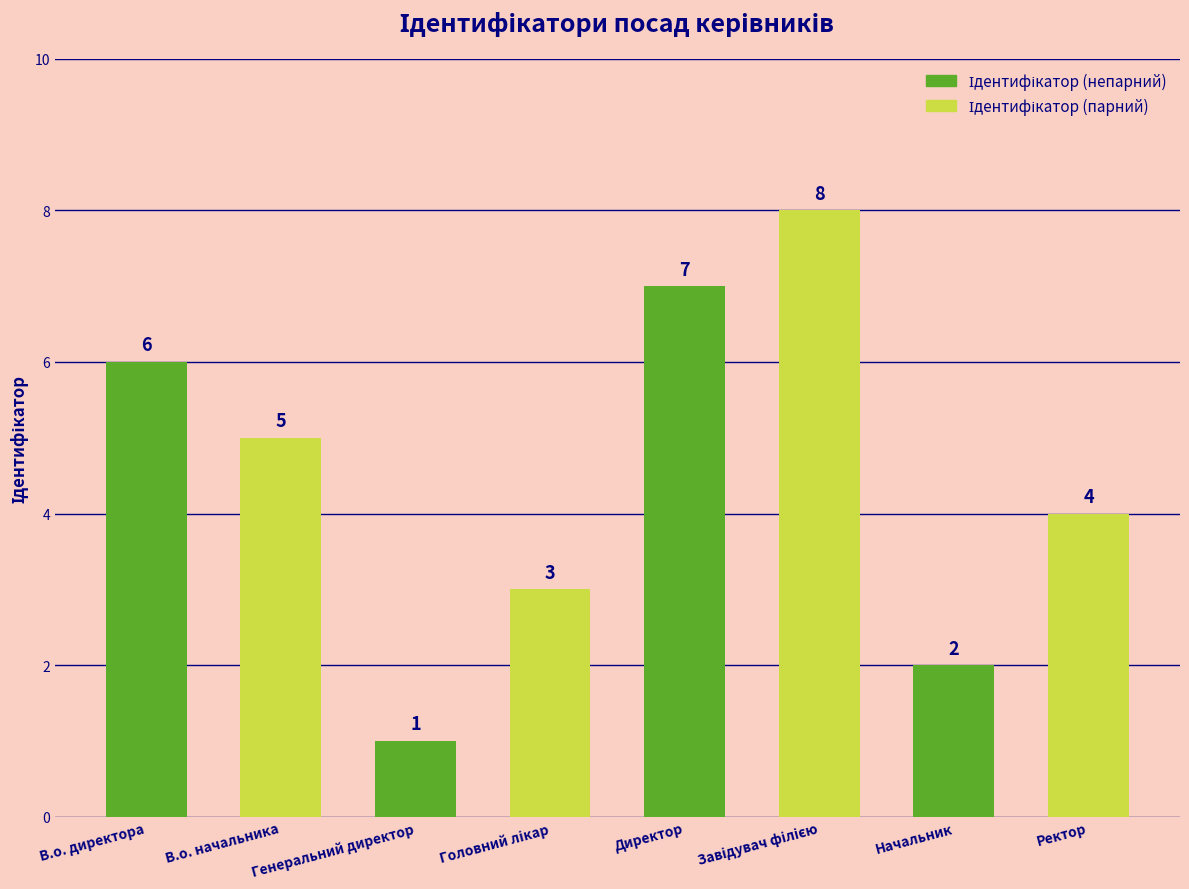

The value at Директор is 7. True or false?

True